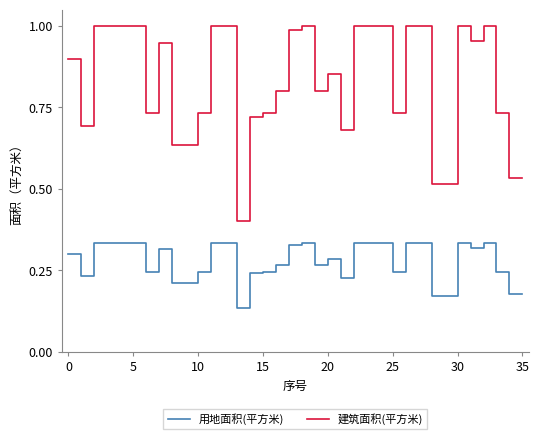

Which series has the widest spread of values?

建筑面积(平方米)